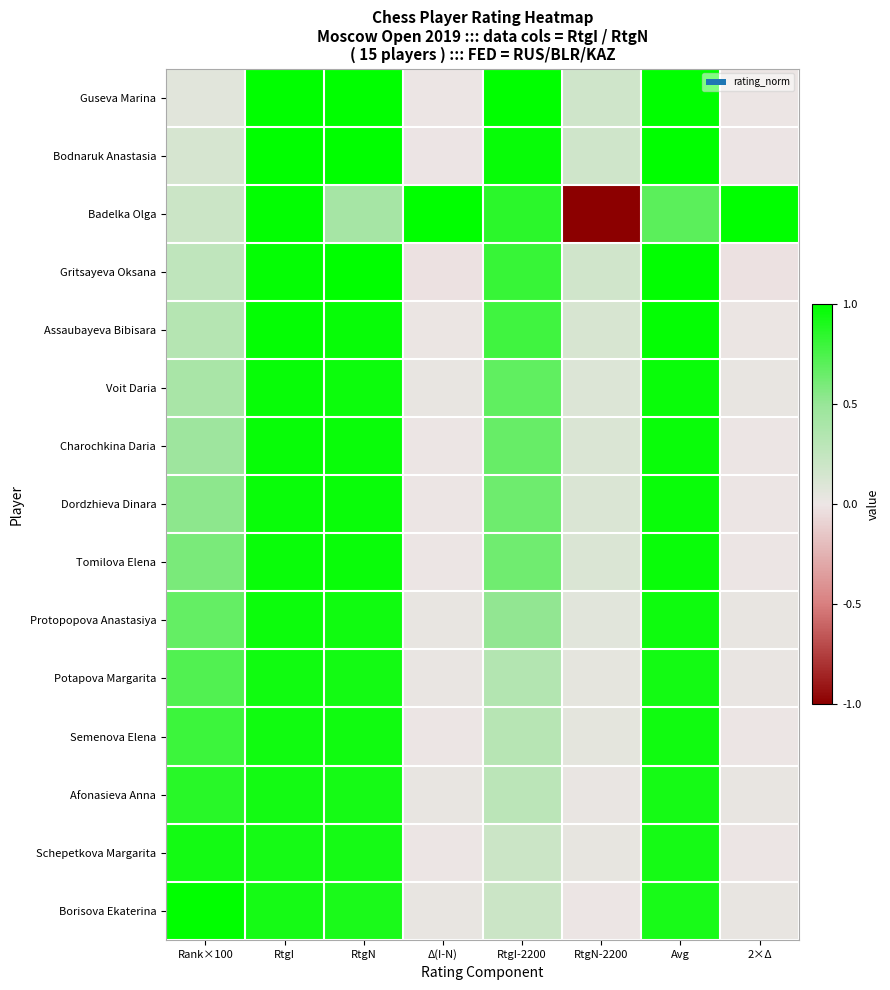

List the series in order of their peak value, lowest first.

Schepetkova Margarita, Afonasieva Anna, Semenova Elena, Potapova Margarita, Protopopova Anastasiya, Dordzhieva Dinara, Tomilova Elena, Charochkina Daria, Voit Daria, Assaubayeva Bibisara, Gritsayeva Oksana, Bodnaruk Anastasia, Guseva Marina, Badelka Olga, Borisova Ekaterina